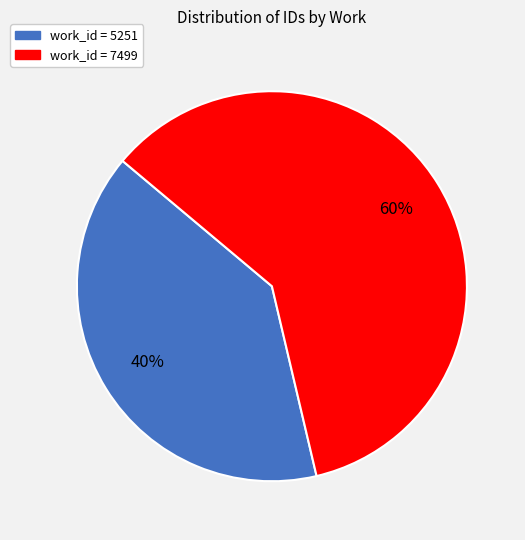

To the nearest percent, what is the average slice percentage?

50%